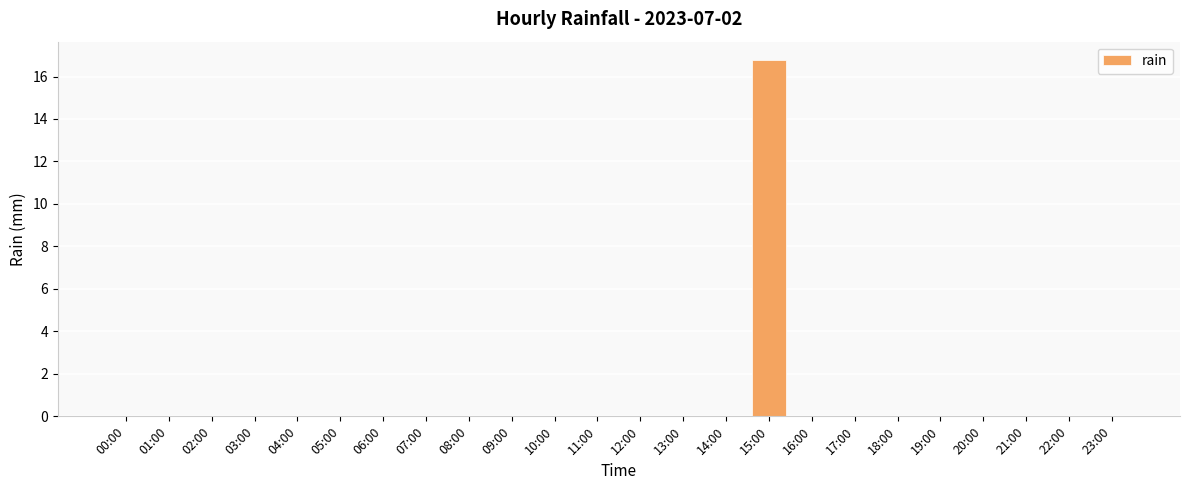

True or false: the data shows 0.0 at 09:00.

True